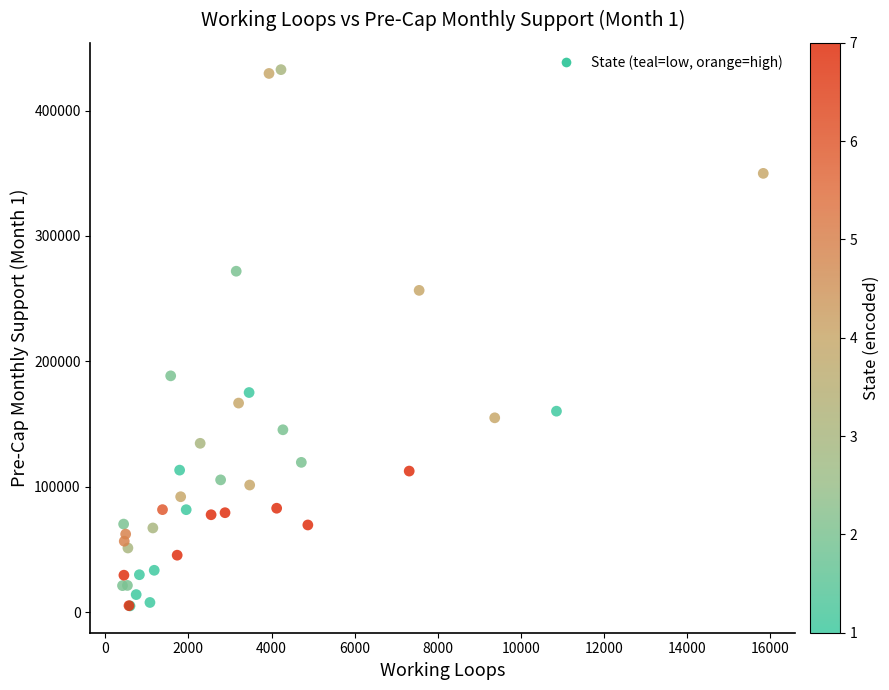

What Y value in the scatter plot is closest to 218779?

188404